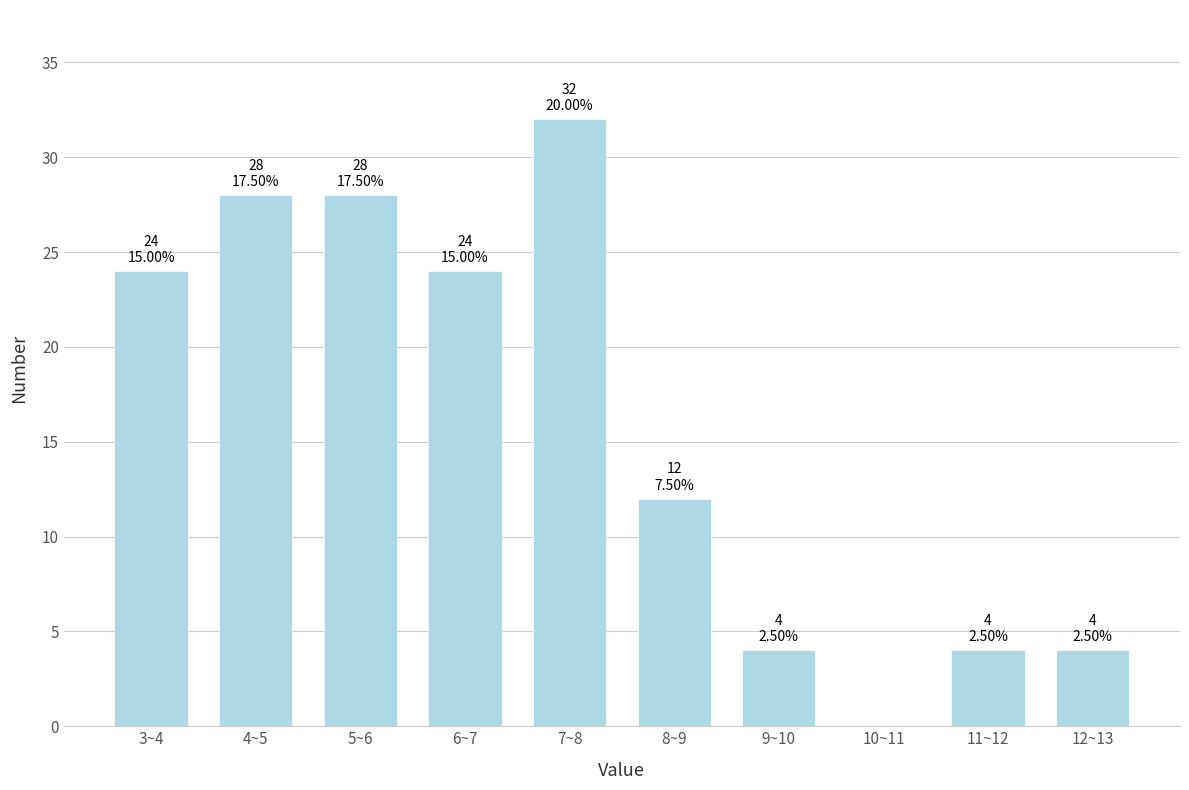

Reading left to right, transcribe all the data shown in this chart.

3~4=24	4~5=28	5~6=28	6~7=24	7~8=32	8~9=12	9~10=4	10~11=0	11~12=4	12~13=4